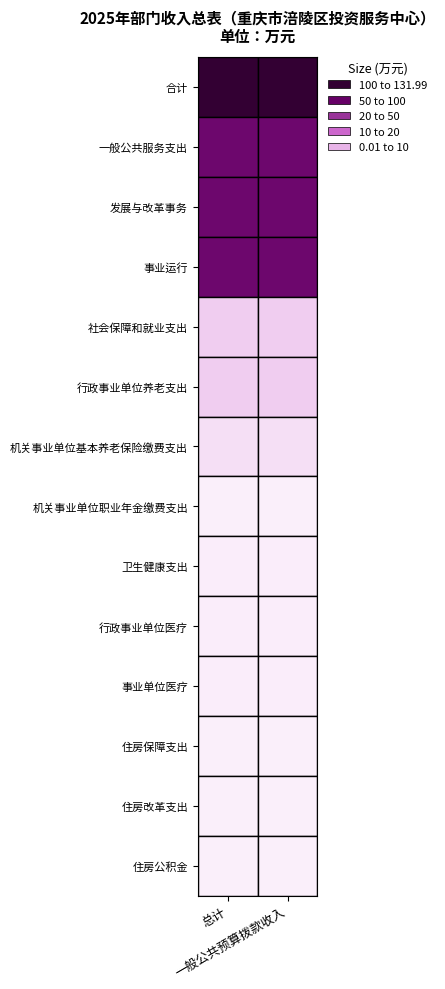

List the labels in order of 合计 value, largest first.

合计, 一般公共服务支出, 发展与改革事务, 事业运行, 社会保障和就业支出, 行政事业单位养老支出, 机关事业单位基本养老保险缴费支出, 卫生健康支出, 行政事业单位医疗, 事业单位医疗, 住房保障支出, 住房改革支出, 住房公积金, 机关事业单位职业年金缴费支出